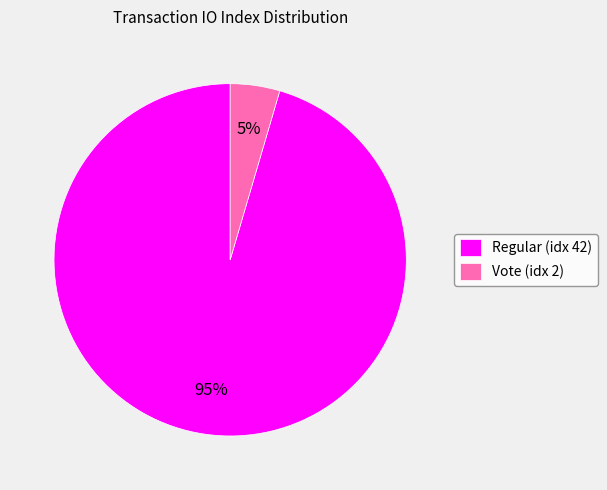

How many segments does this pie chart have?

2